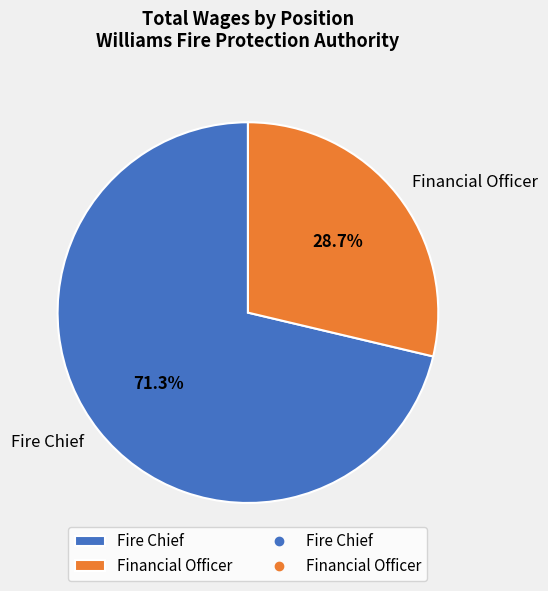

What is the largest slice in the pie chart?

Fire Chief